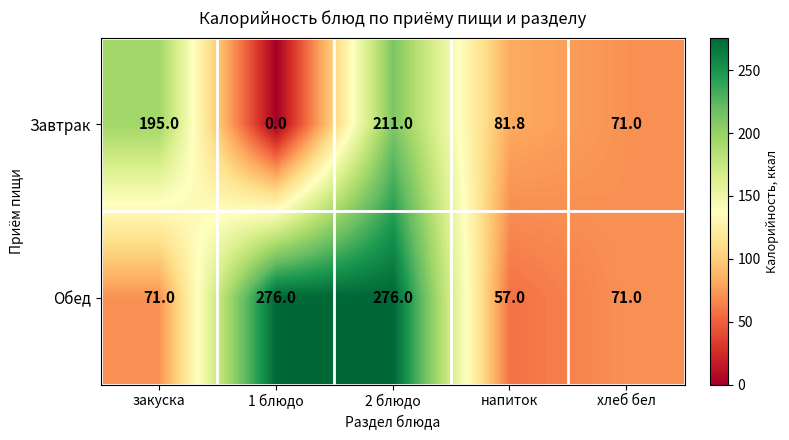

What is the lowest value of the Обед series?

57.0